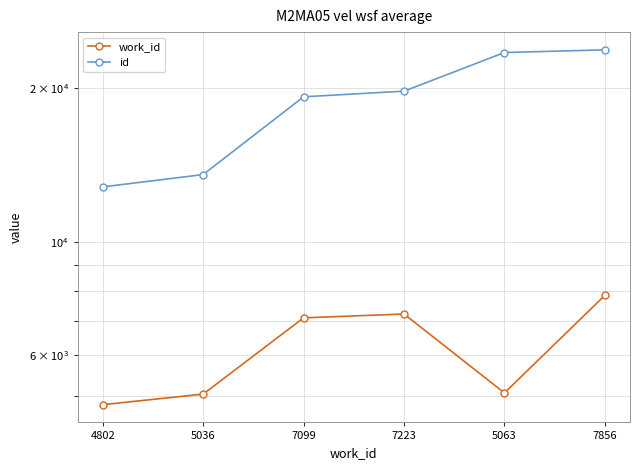

Which category has the lowest value in the work_id series?

4802